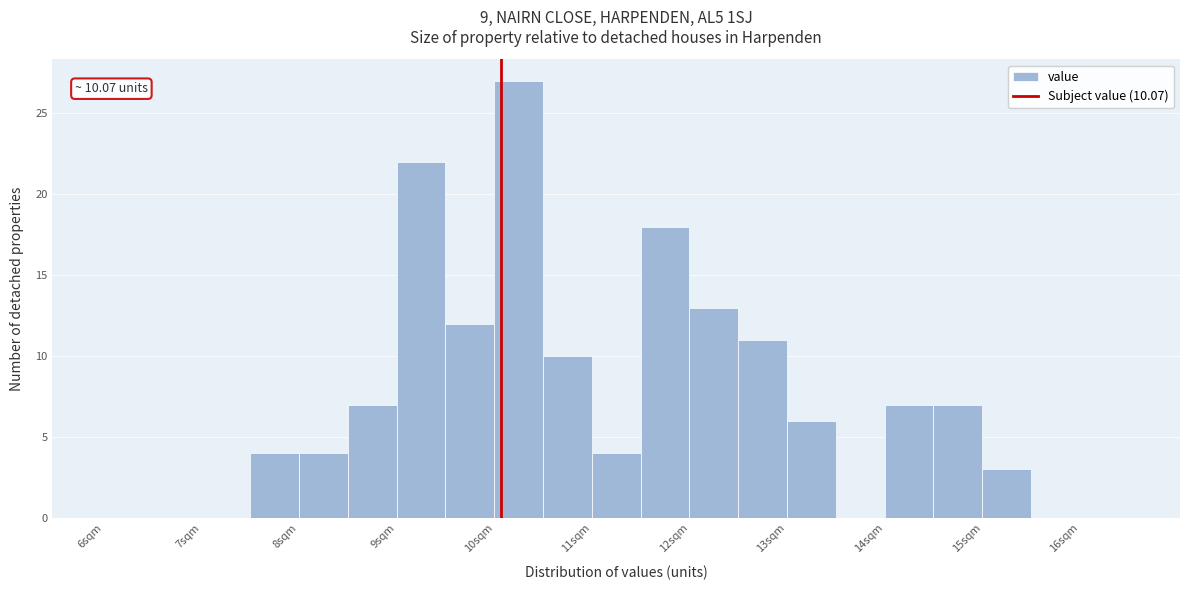

Which range on the x-axis has the tallest bar?

10.0 to 10.5